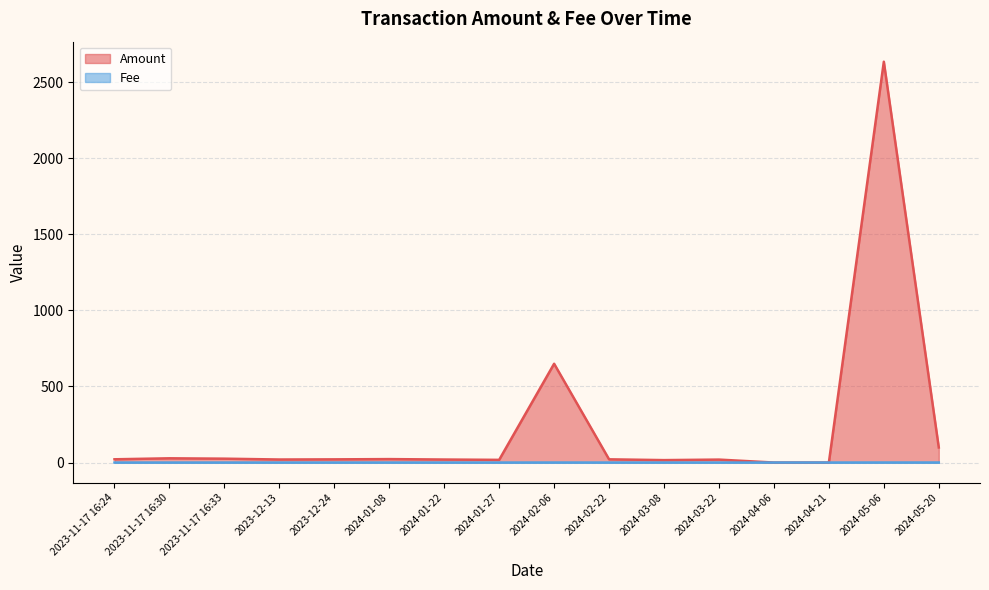

What is the highest value of the Fee series?

0.3